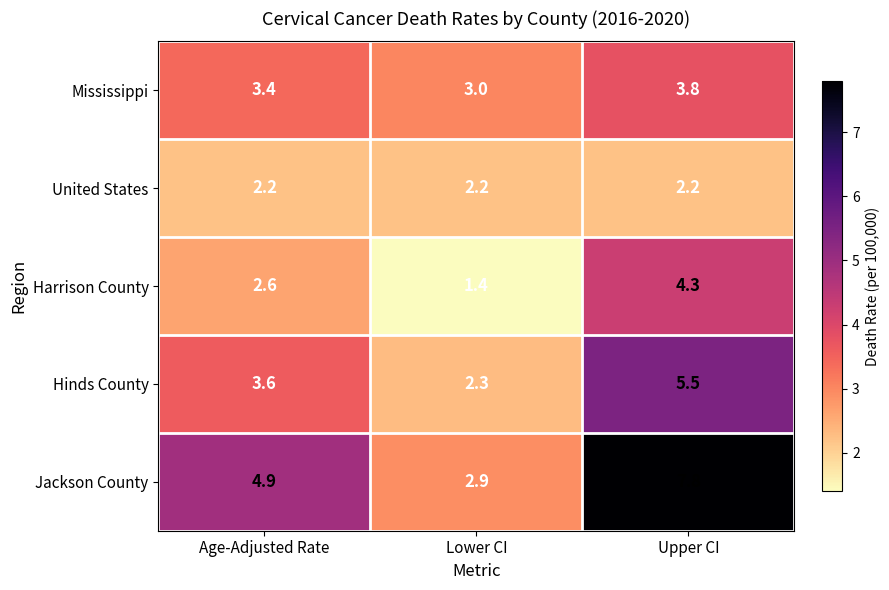

What is the minimum value shown in the chart?

1.4